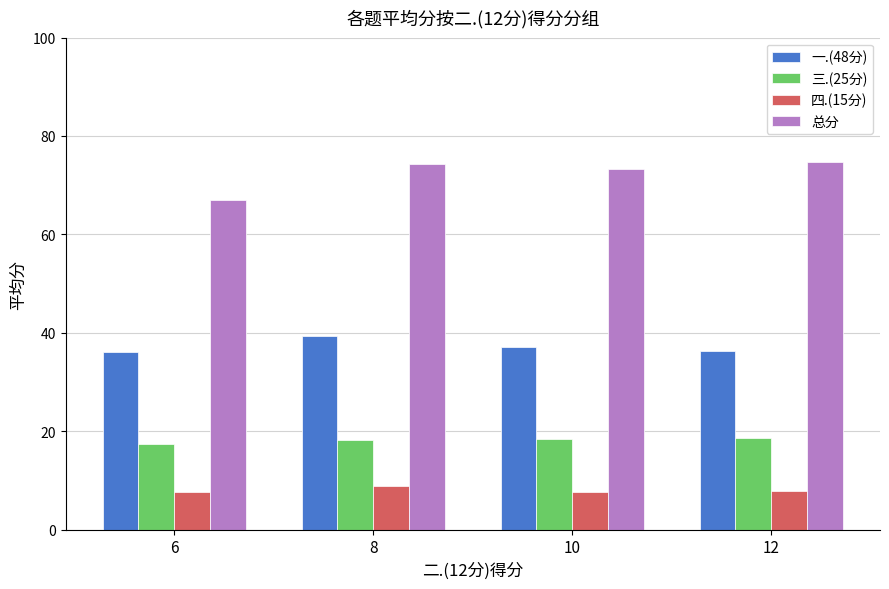

Rank the series by their average value, from highest to lowest.

总分, 一.(48分), 三.(25分), 四.(15分)